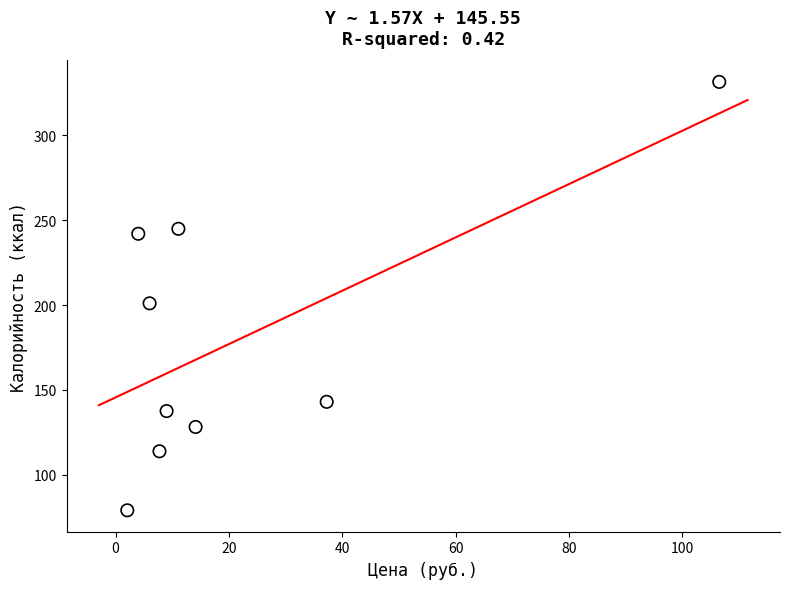

What is the average Y value?

180.1